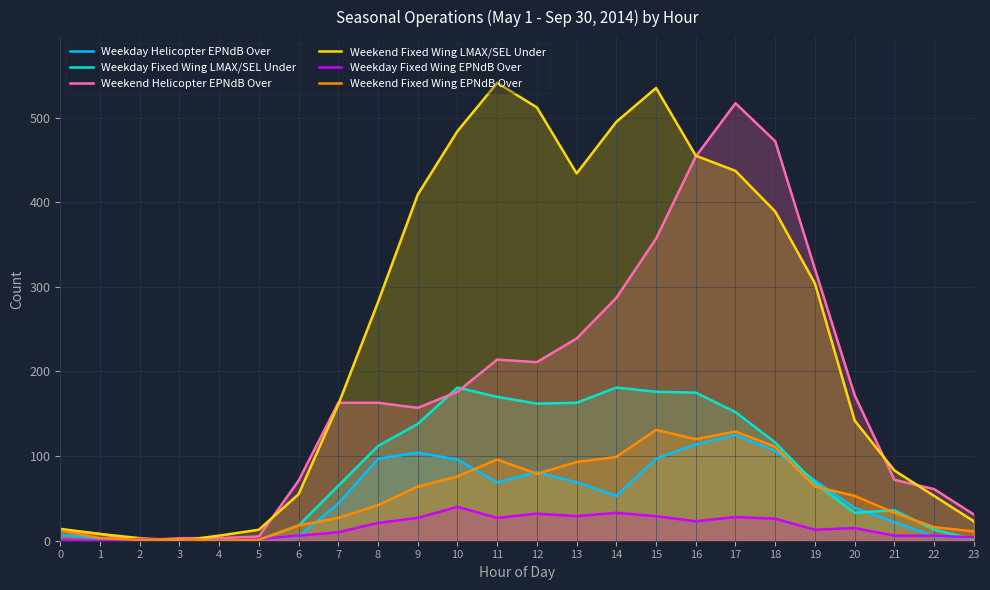

True or false: Weekday Helicopter EPNdB Over and Weekday Fixed Wing EPNdB Over intersect in this chart.

True